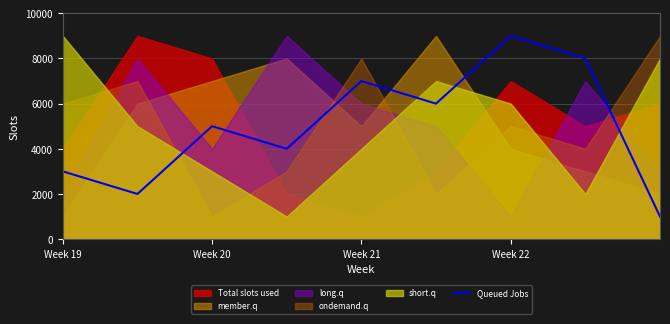

Does the chart display data point markers on the line(s)?

No